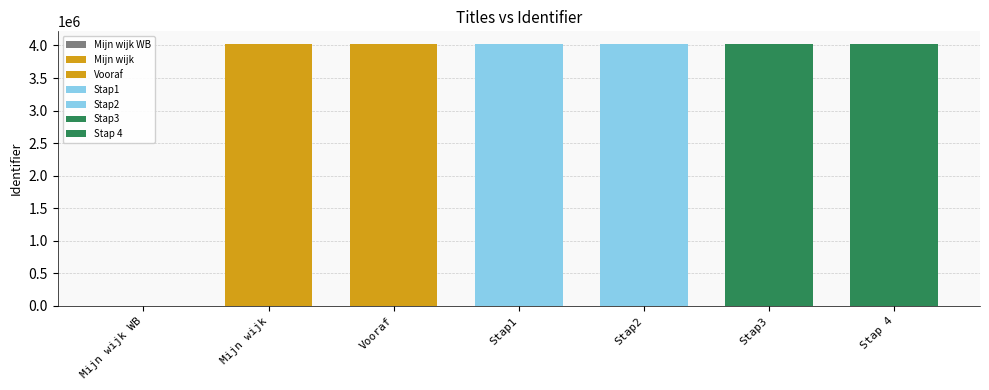

What position from the left is Stap 4?

7